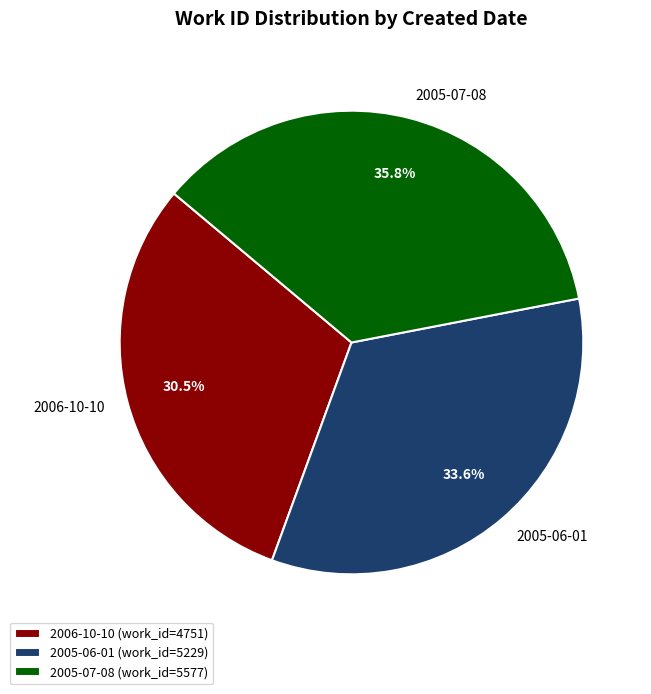

What portion of the pie excludes 2006-10-10?

69.5%